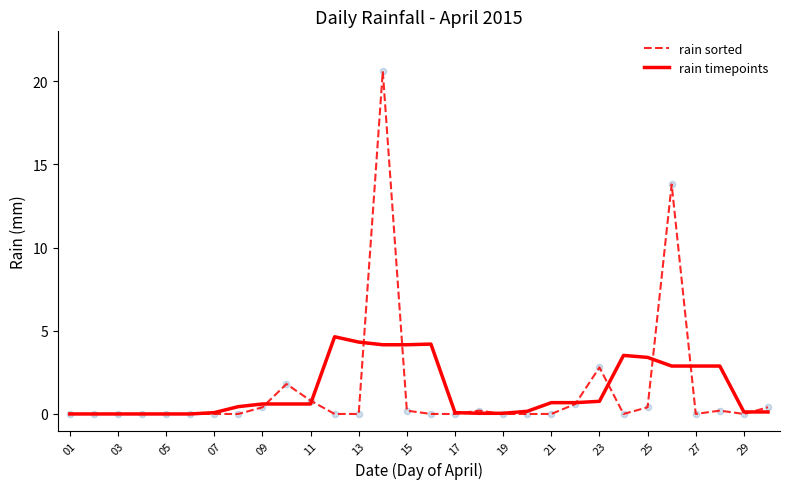

What are all the series names shown in the legend?

rain sorted, rain timepoints